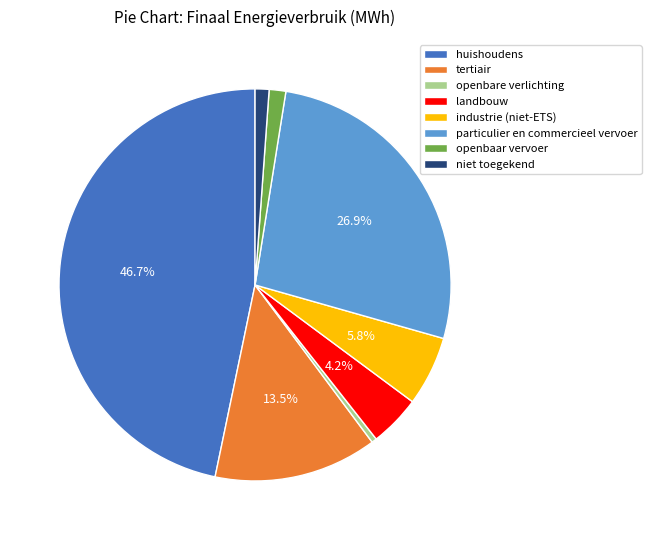

Do openbare verlichting and niet toegekend together represent more than half of the pie?

No